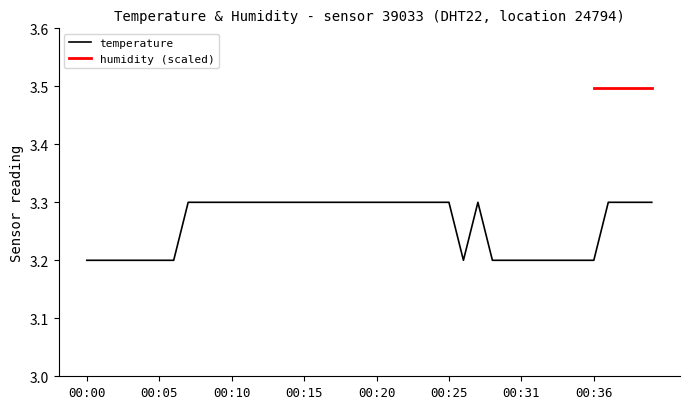

Does the chart have visible grid lines?

No